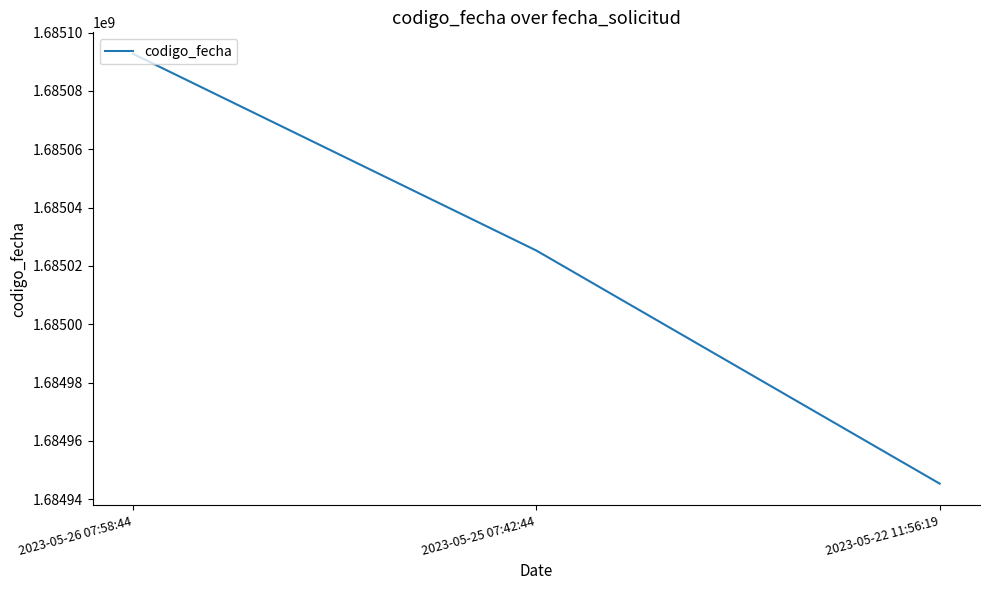

How many values are below 1685025277?

1